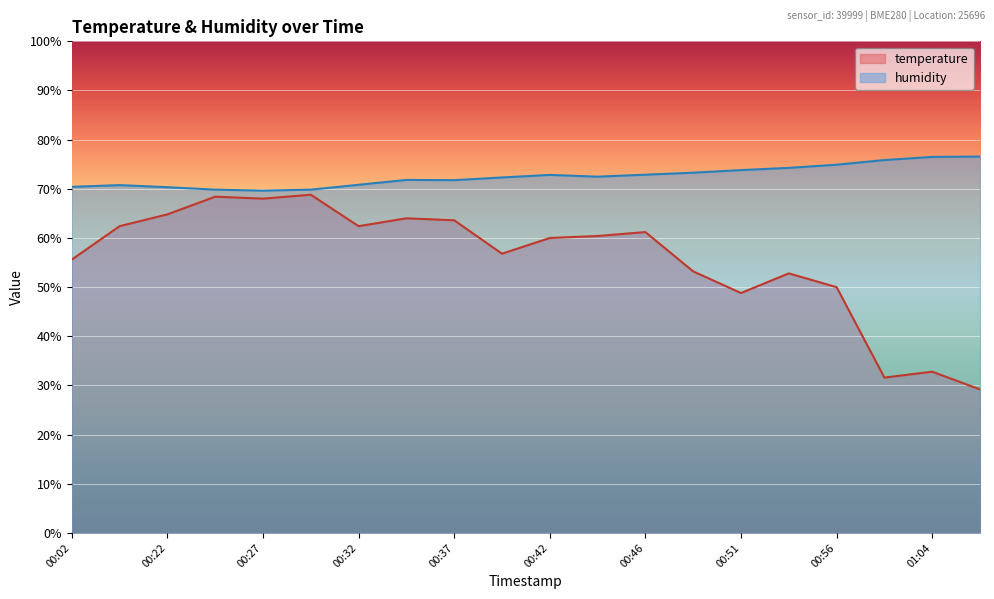

What is the difference between the highest and lowest values at 00:49?

20.1